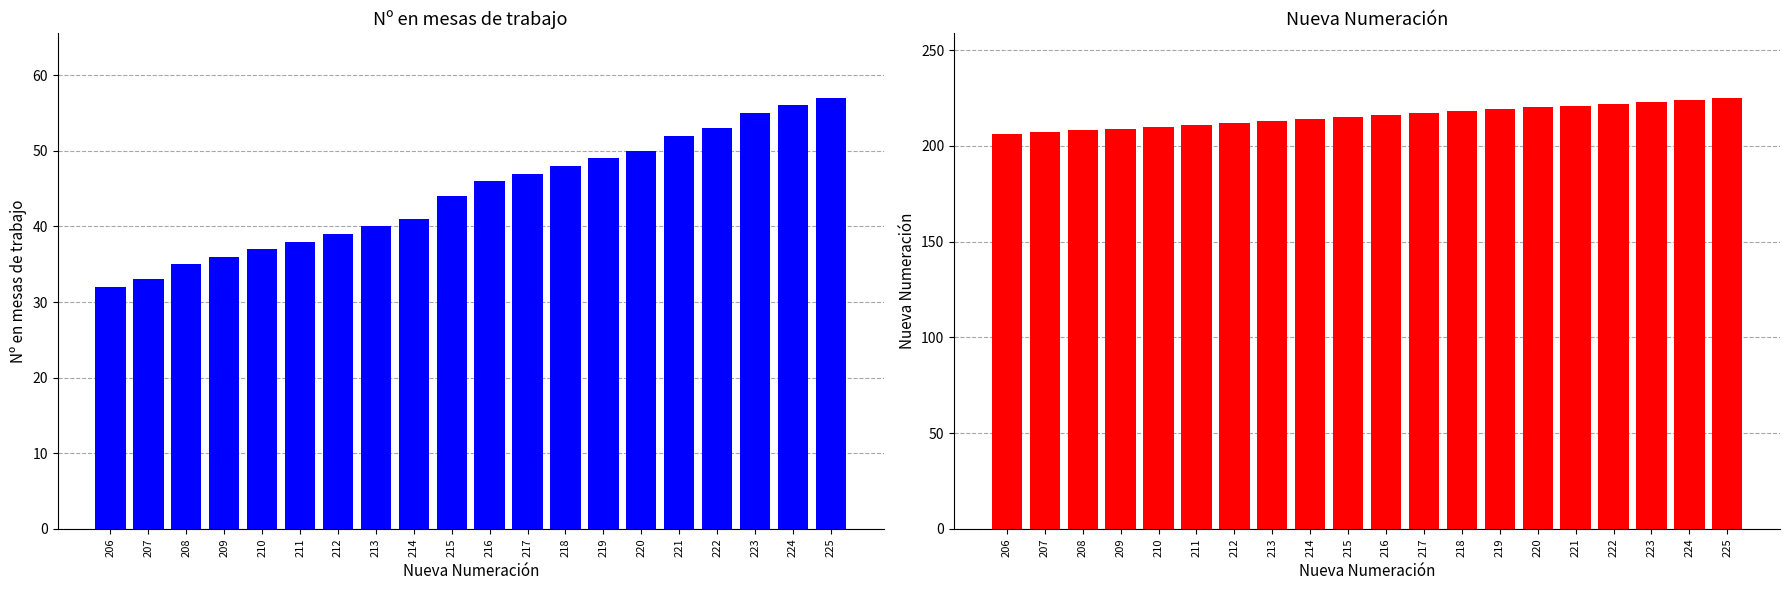

At which label does Nueva Numeración reach its peak?

225